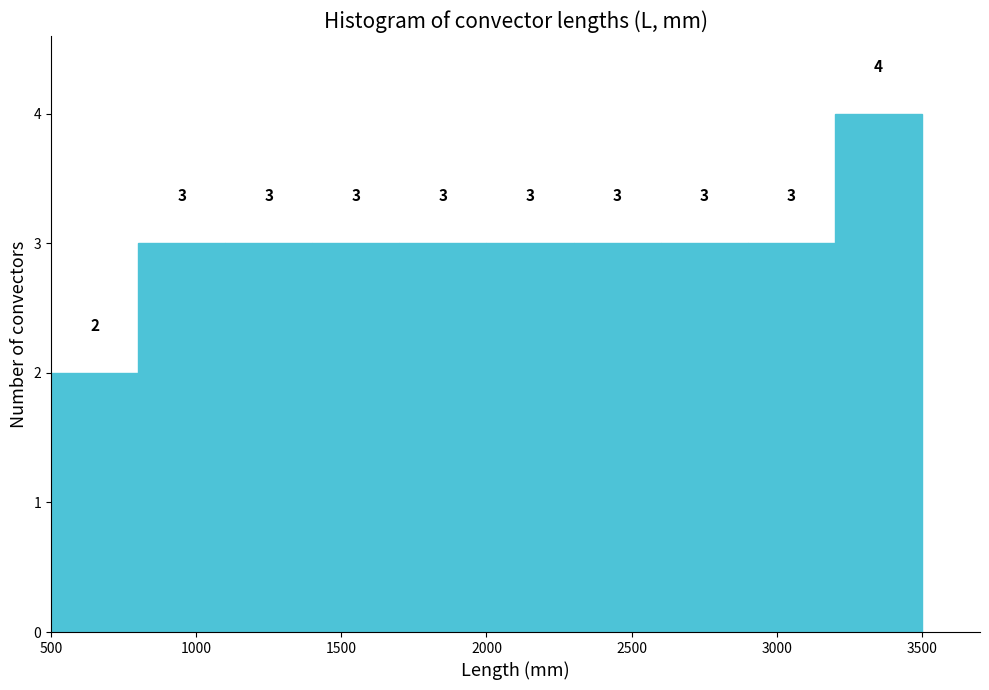

Reading left to right, transcribe this chart: for each bar, give the range it covers on the x-axis and its height.

500 to 800: 2
800 to 1100: 3
1100 to 1400: 3
1400 to 1700: 3
1700 to 2000: 3
2000 to 2300: 3
2300 to 2600: 3
2600 to 2900: 3
2900 to 3200: 3
3200 to 3500: 4